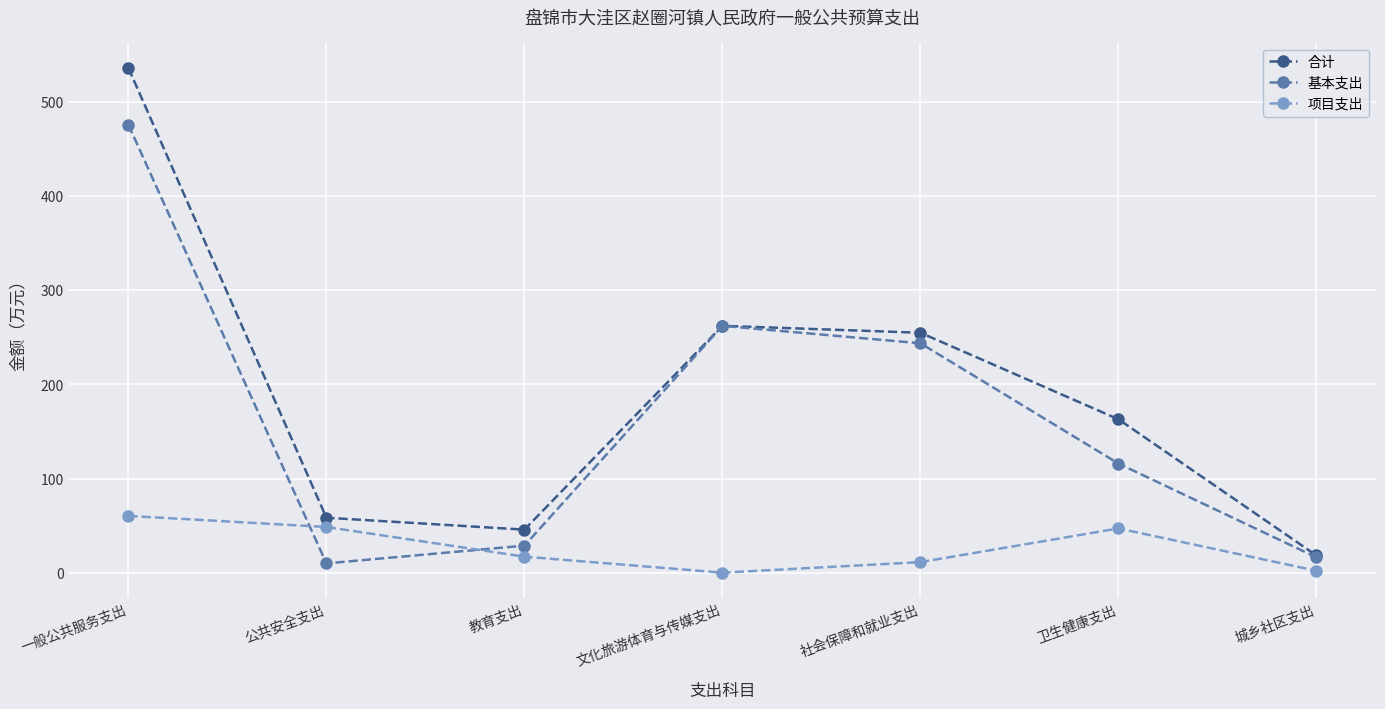

Where does the 基本支出 series first go above 115?

一般公共服务支出